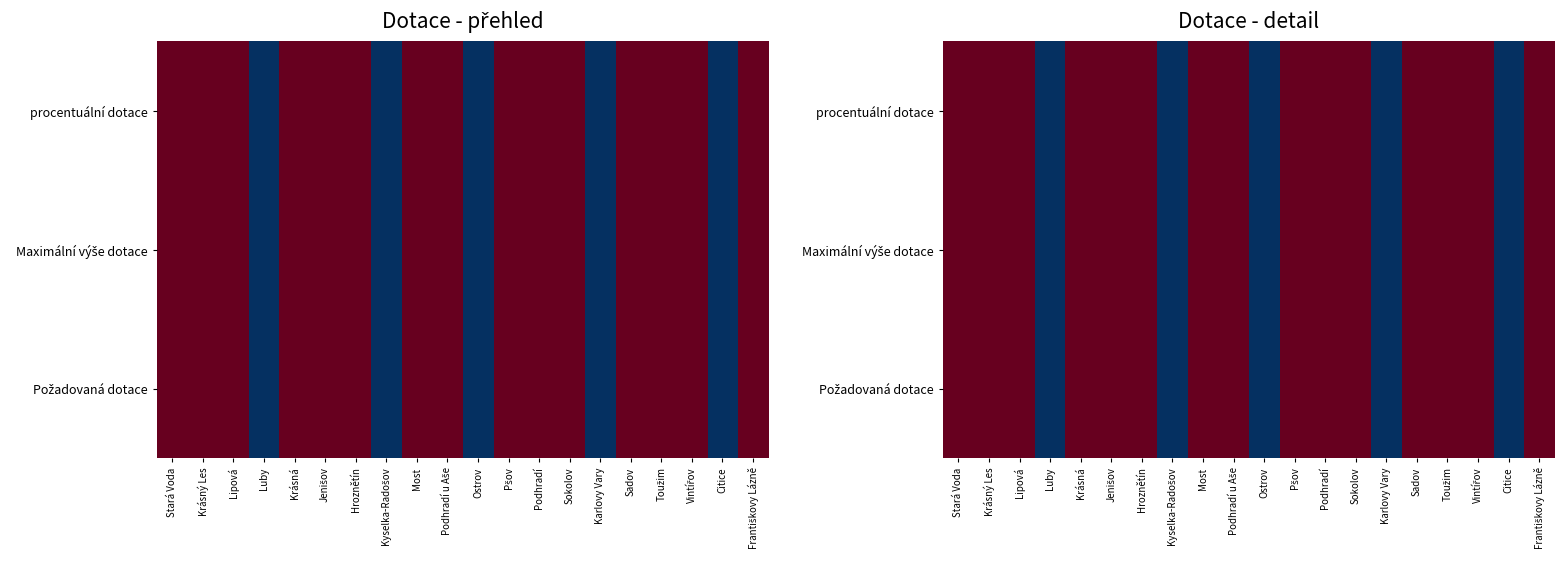

What is the maximum value shown in the chart?

1